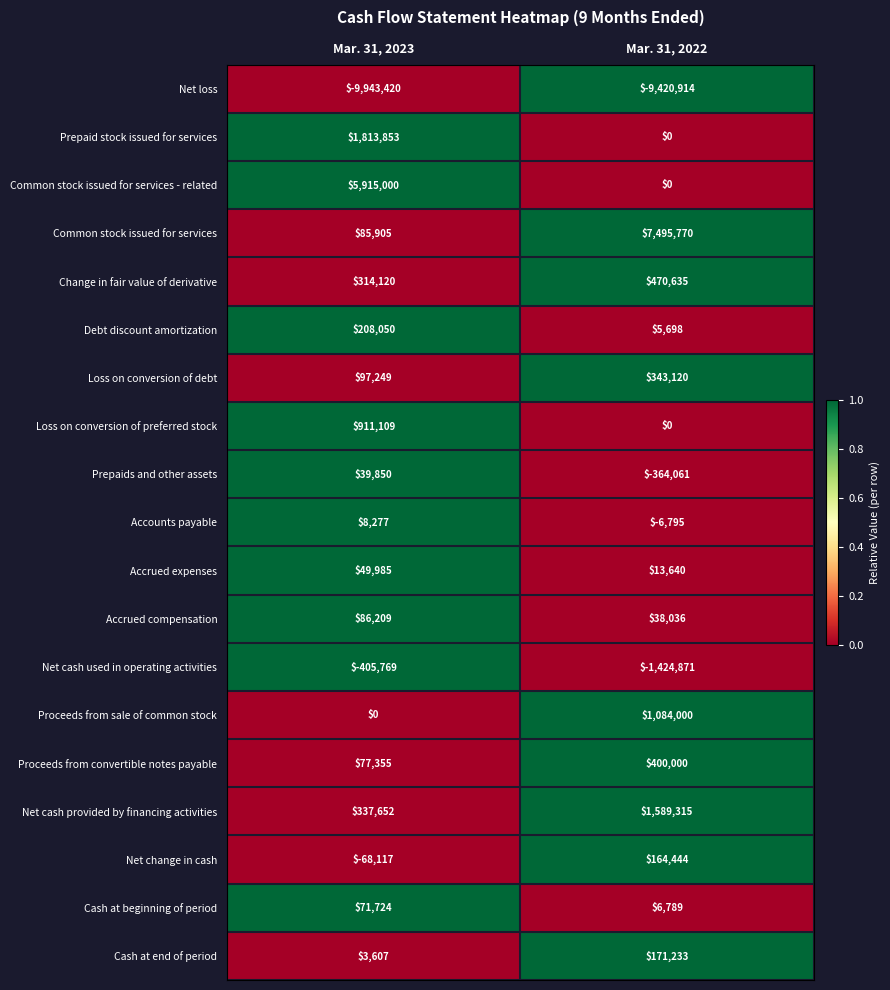

Between Mar. 31, 2023 and Mar. 31, 2022, which series saw the biggest shift?

Common stock issued for services